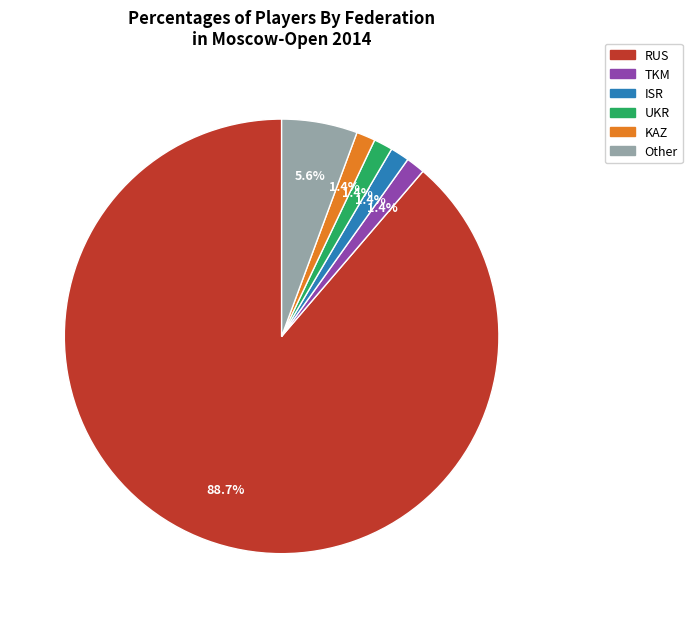

What is the total percentage of UKR and TKM?

2.8%